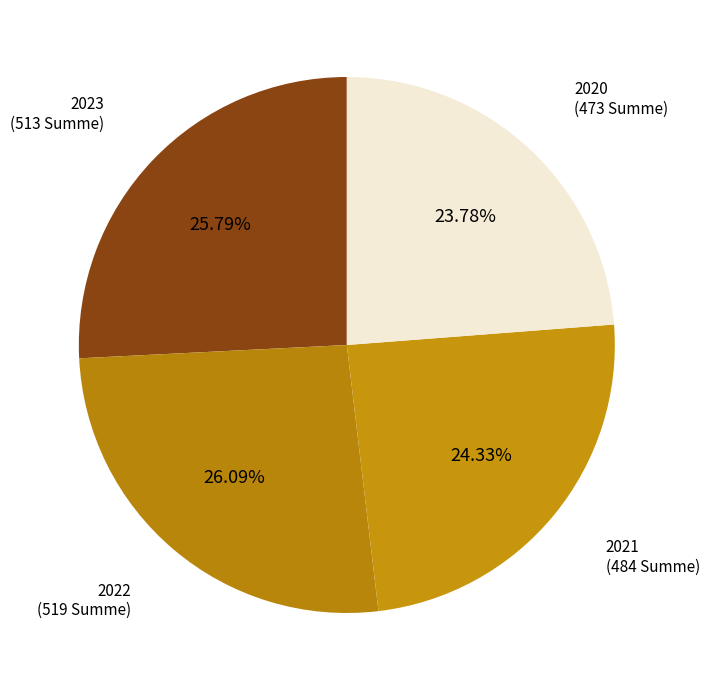

Count the number of slices in the pie.

4